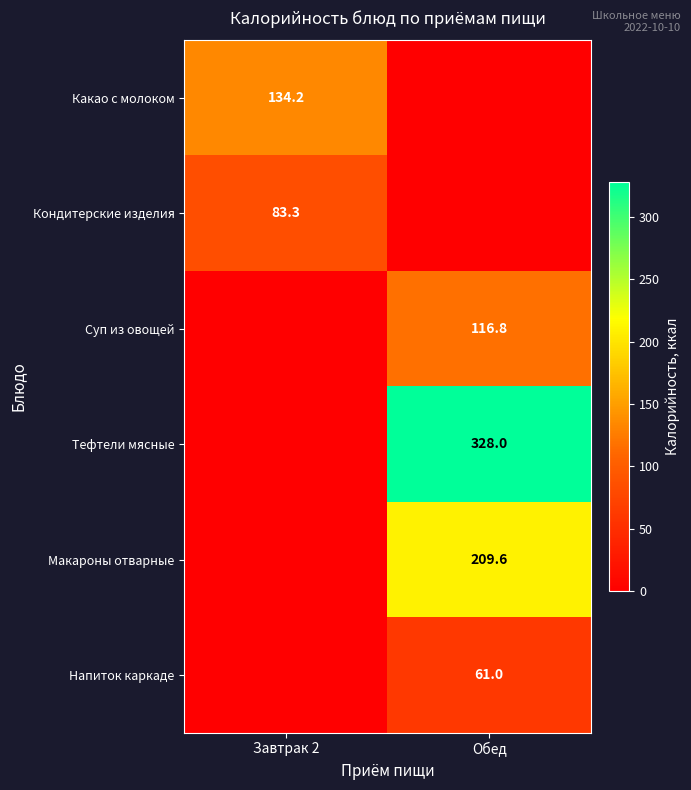

The Кондитерские изделия series shows 31.9 at Завтрак 2. True or false?

False